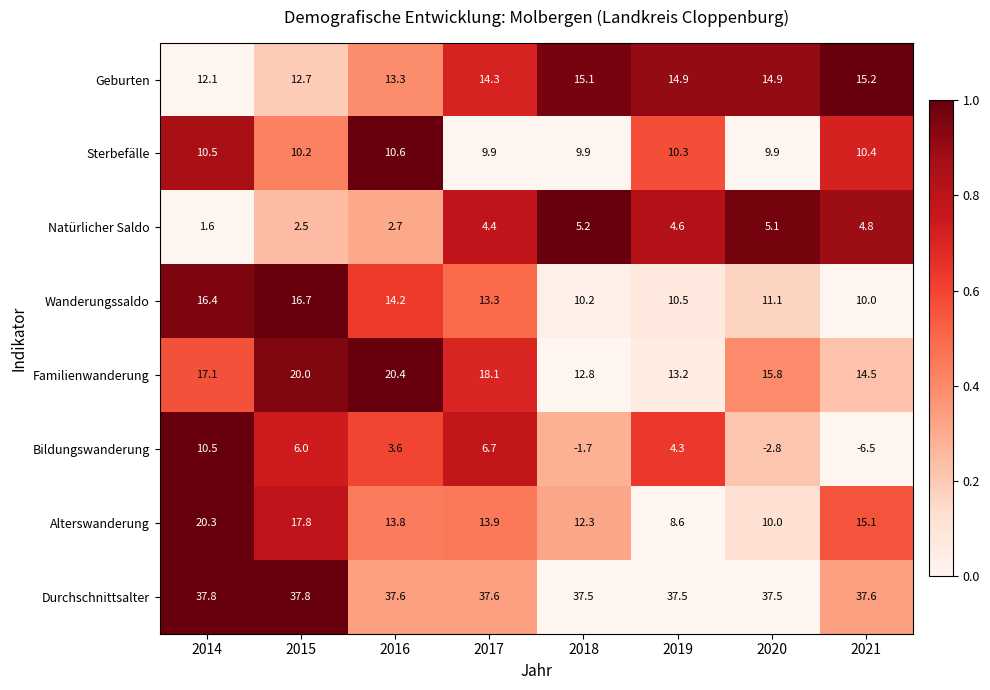

List the labels in order of Wanderungssaldo value, smallest first.

2021, 2018, 2019, 2020, 2017, 2016, 2014, 2015